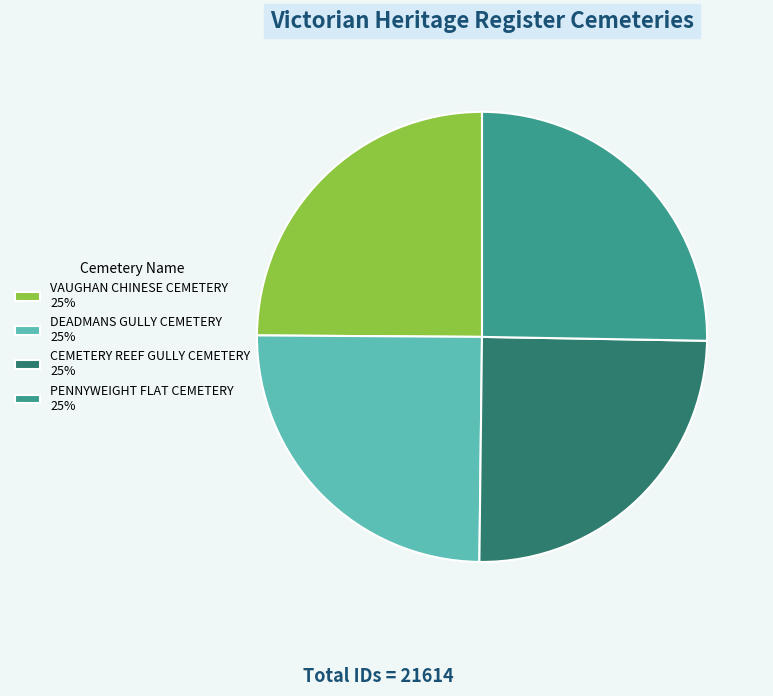

Is there a majority slice in this chart?

No